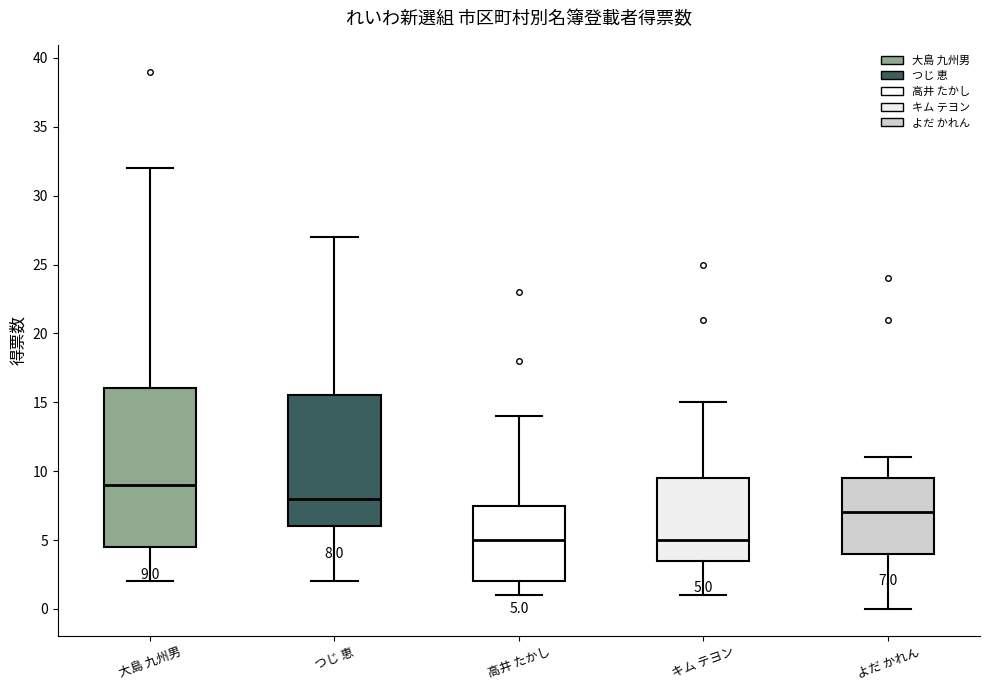

Comparing the boxes themselves (not the whiskers), which one is the tallest?

大島 九州男